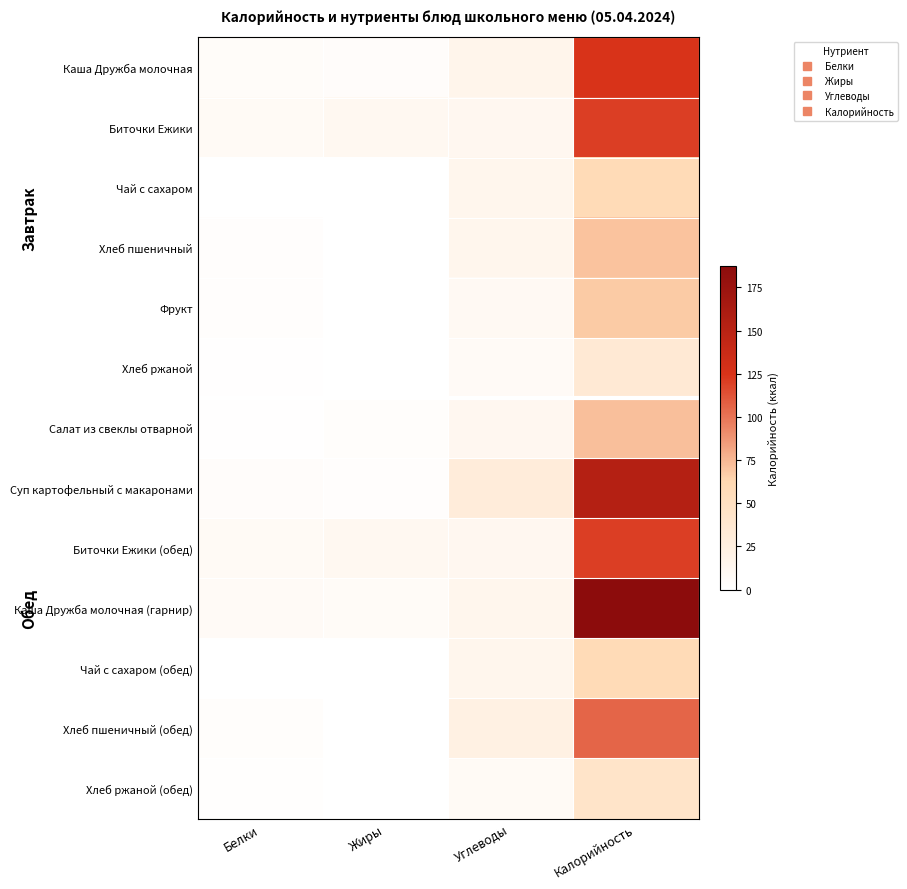

Reading left to right, list all the values displayed in this chart.

Каша Дружба молочная: Белки=4.6	Жиры=4.1	Углеводы=16.8	Калорийность=124.8
Биточки Ежики: Белки=8.7	Жиры=11.2	Углеводы=12.0	Калорийность=120.0
Чай с сахаром: Белки=0.2	Жиры=0.0	Углеводы=15.0	Калорийность=58.0
Хлеб пшеничный: Белки=2.3	Жиры=0.2	Углеводы=14.8	Калорийность=70.5
Фрукт: Белки=2.4	Жиры=0.0	Углеводы=9.8	Калорийность=68.0
Хлеб ржаной: Белки=1.3	Жиры=0.2	Углеводы=6.7	Калорийность=34.8
Салат из свеклы отварной: Белки=0.8	Жиры=3.0	Углеводы=12.4	Калорийность=72.2
Суп картофельный с макаронами: Белки=4.0	Жиры=2.9	Углеводы=30.0	Калорийность=154.0
Биточки Ежики (обед): Белки=8.7	Жиры=11.2	Углеводы=12.0	Калорийность=120.0
Каша Дружба молочная (гарнир): Белки=6.9	Жиры=6.2	Углеводы=15.2	Калорийность=187.2
Чай с сахаром (обед): Белки=0.2	Жиры=0.0	Углеводы=15.0	Калорийность=58.0
Хлеб пшеничный (обед): Белки=3.4	Жиры=0.4	Углеводы=22.1	Калорийность=105.8
Хлеб ржаной (обед): Белки=1.6	Жиры=0.3	Углеводы=8.4	Калорийность=43.5